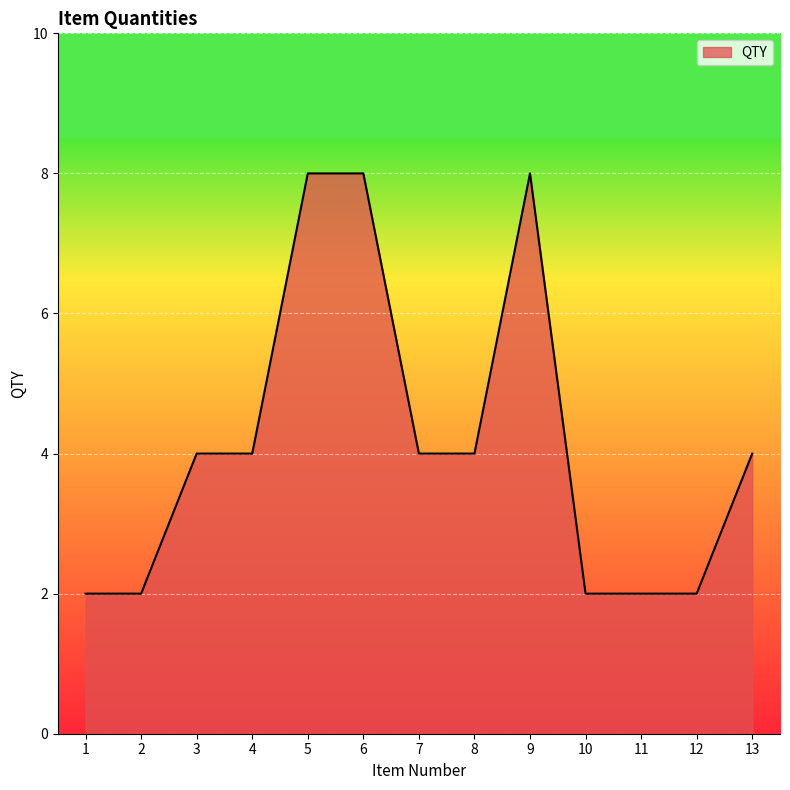

True or false: there are more than 0 points higher than both neighbors.

True